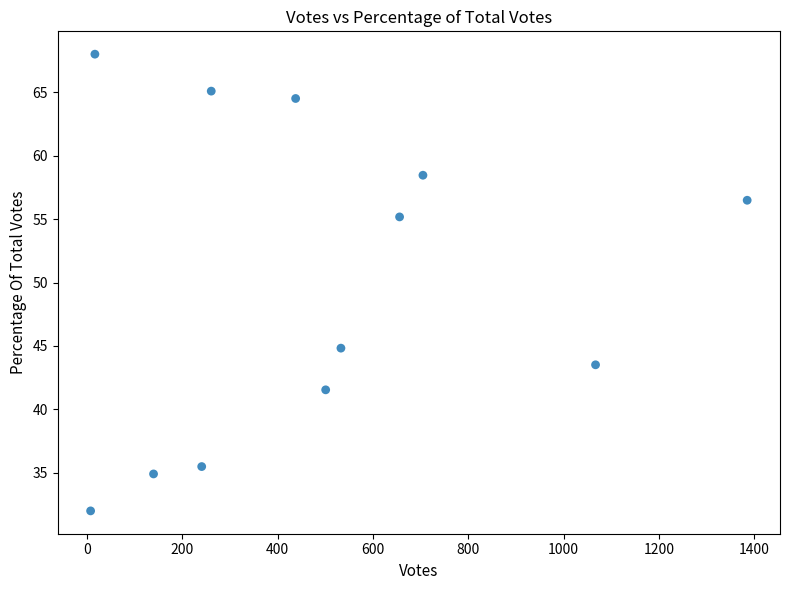

What is the average Y value?

50.0